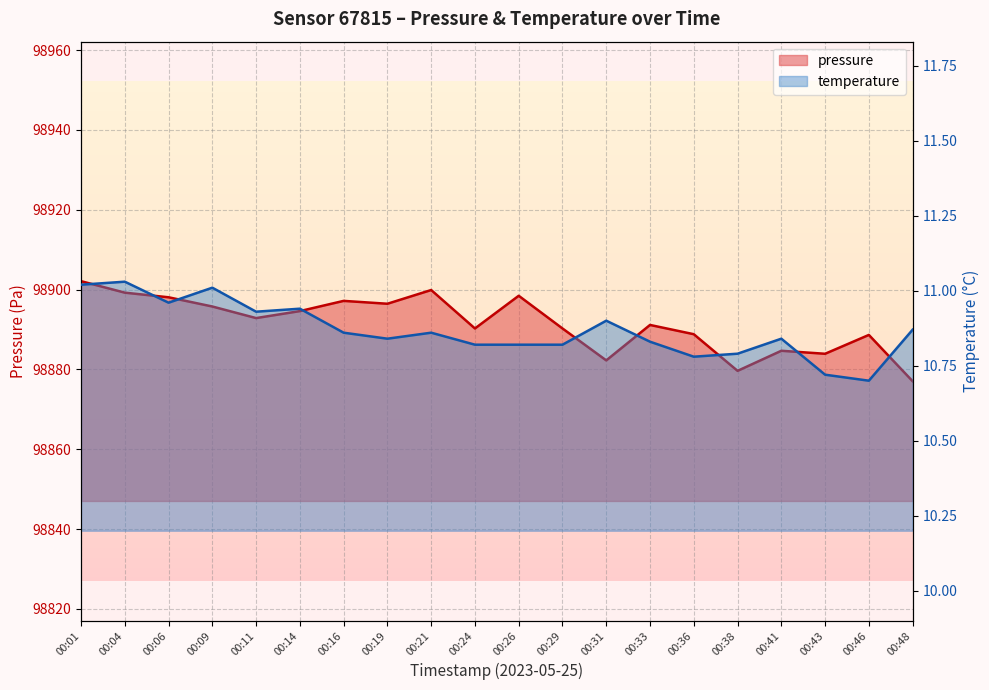

Which has a higher value, 00:06 or 00:29?

00:06